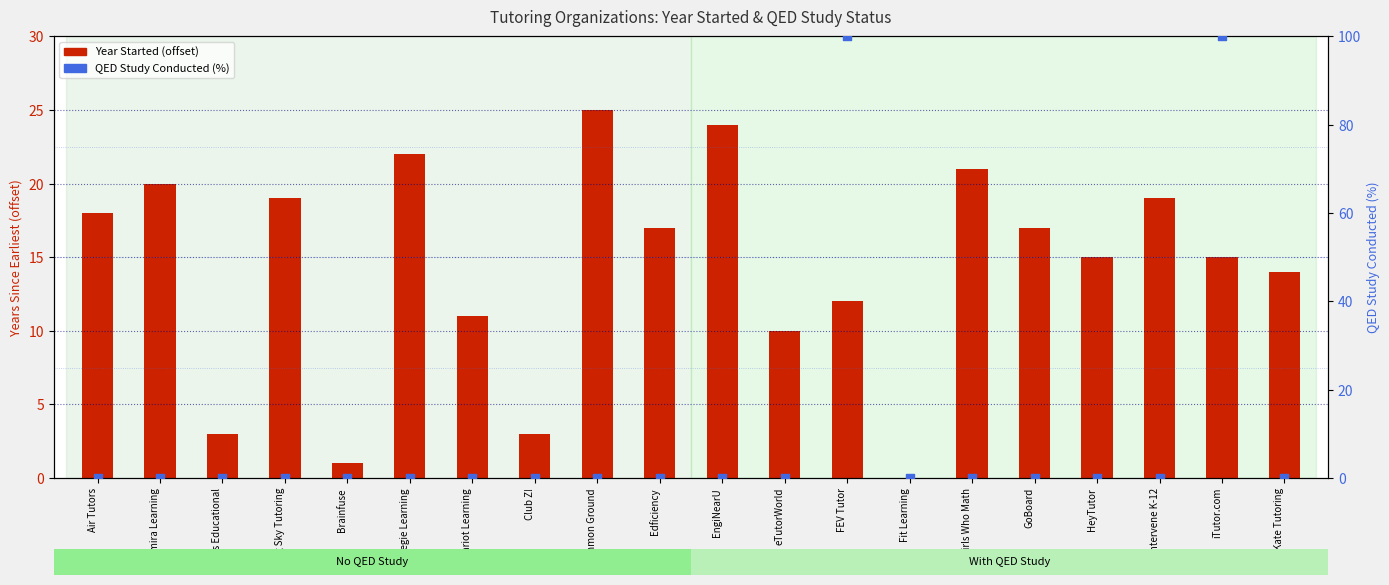

At which category is the sum across all series the highest?

iTutor.com